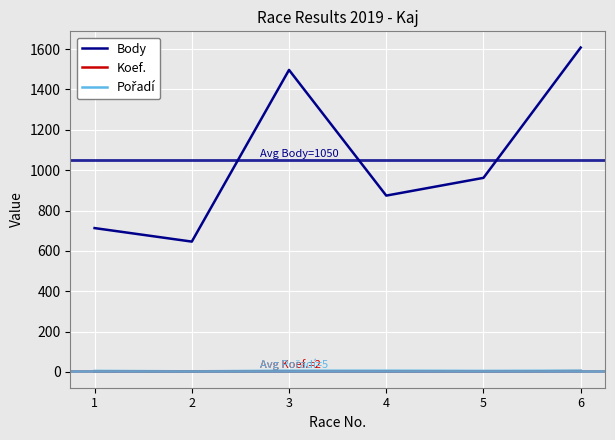

Which series has the widest spread of values?

Body